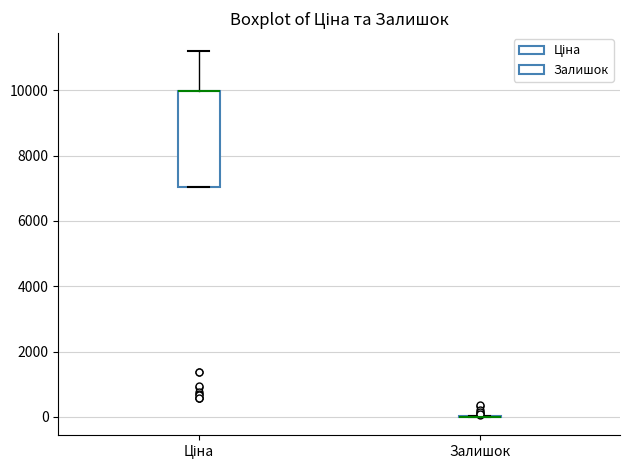

Which box is the tallest, from its lower edge to its upper edge?

Ціна